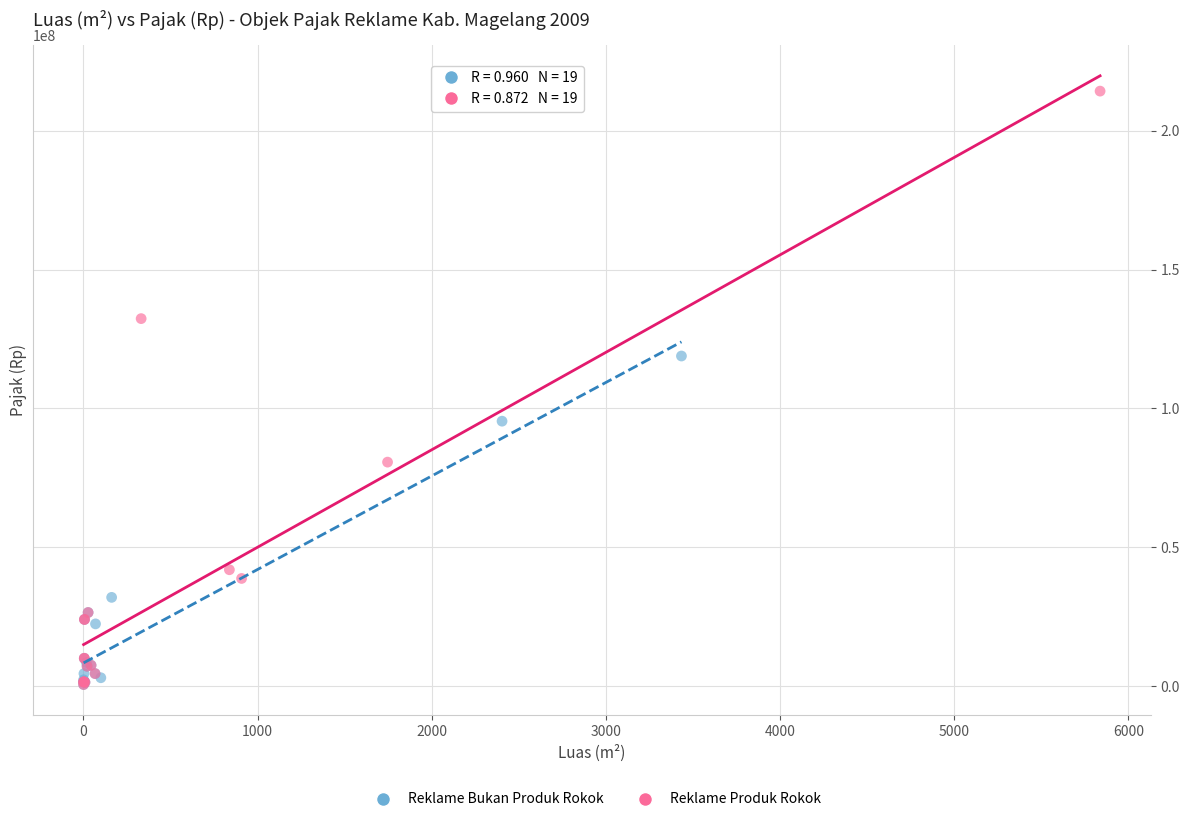

Which series reaches the maximum Y coordinate?

Reklame Produk Rokok